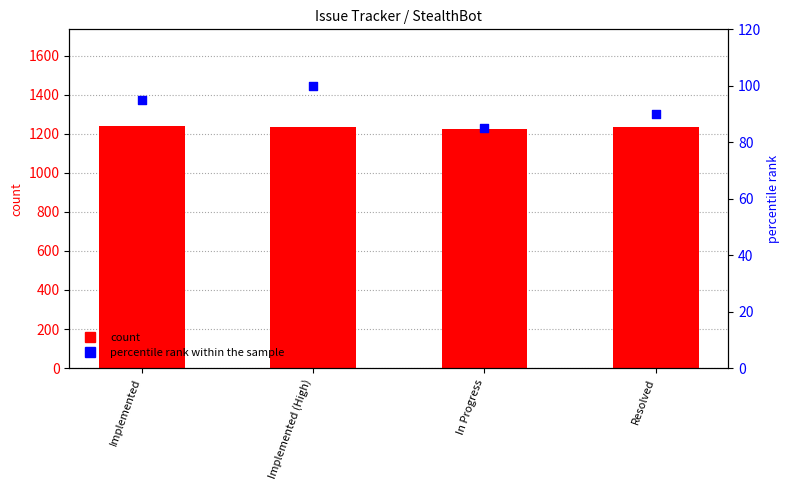

Which series reaches the maximum Y coordinate?

count